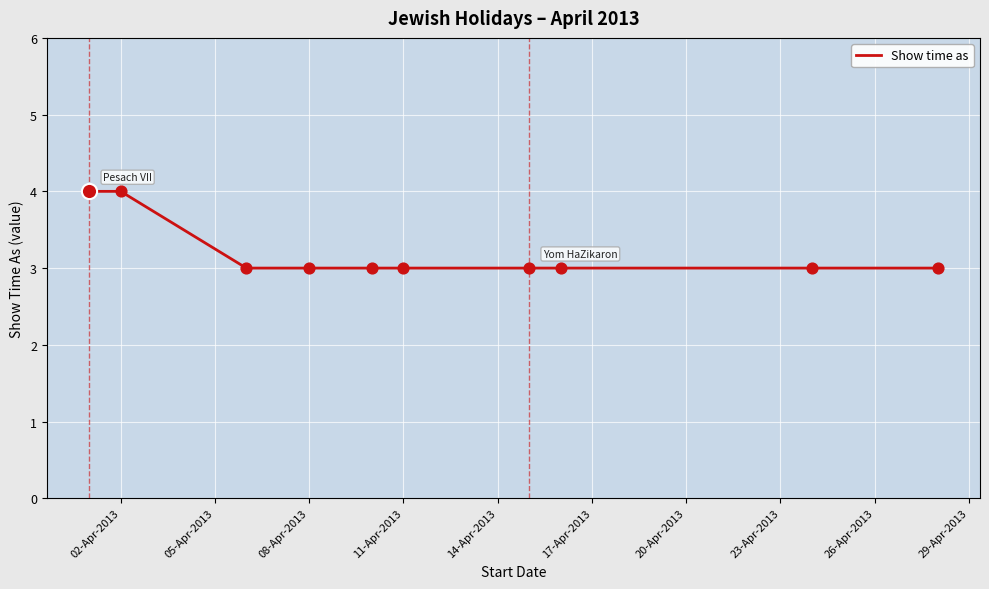

What is the maximum value shown in the chart?

4